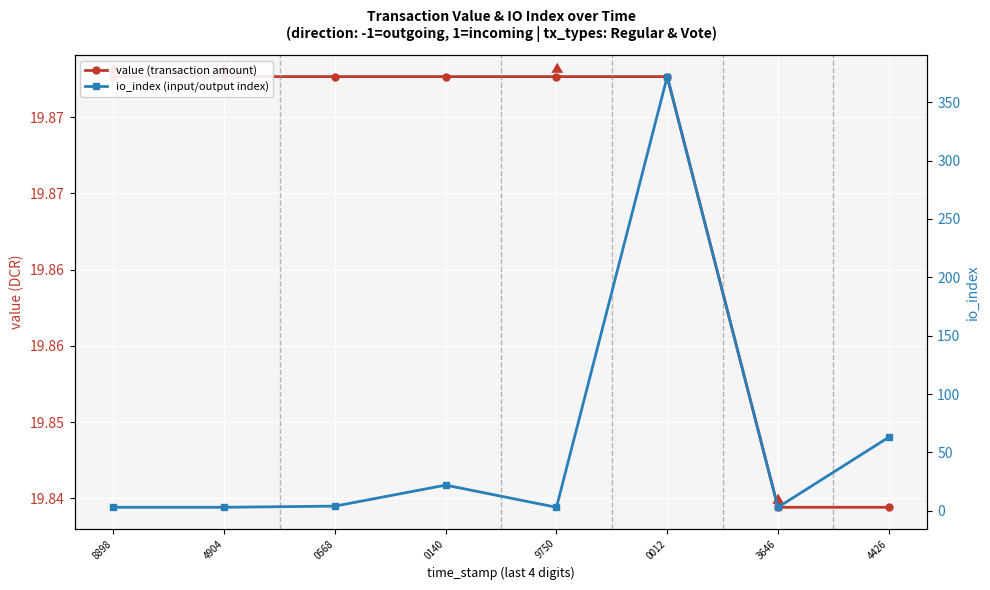

Is it true that io_index (input/output index) equals 3.0 at 3646?

True